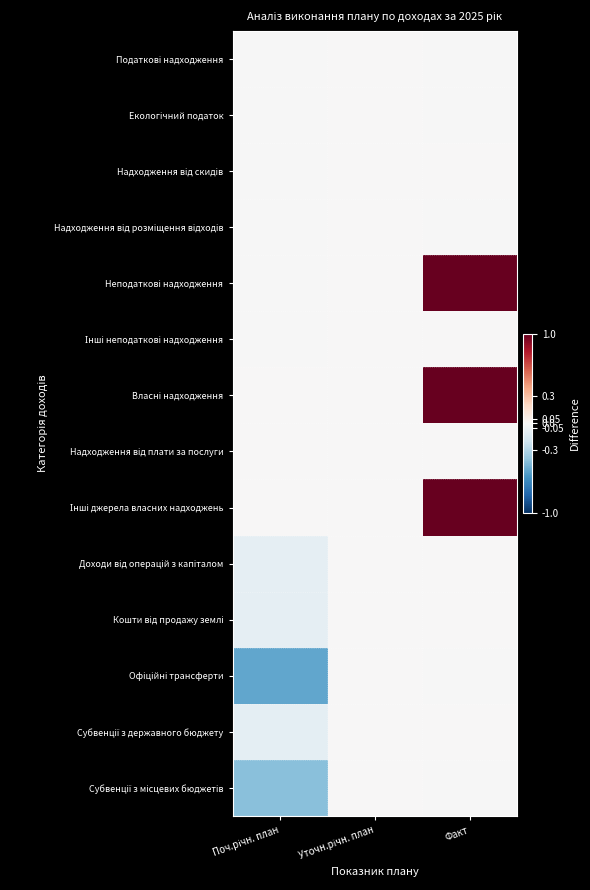

Which series has the widest spread of values?

Неподаткові надходження